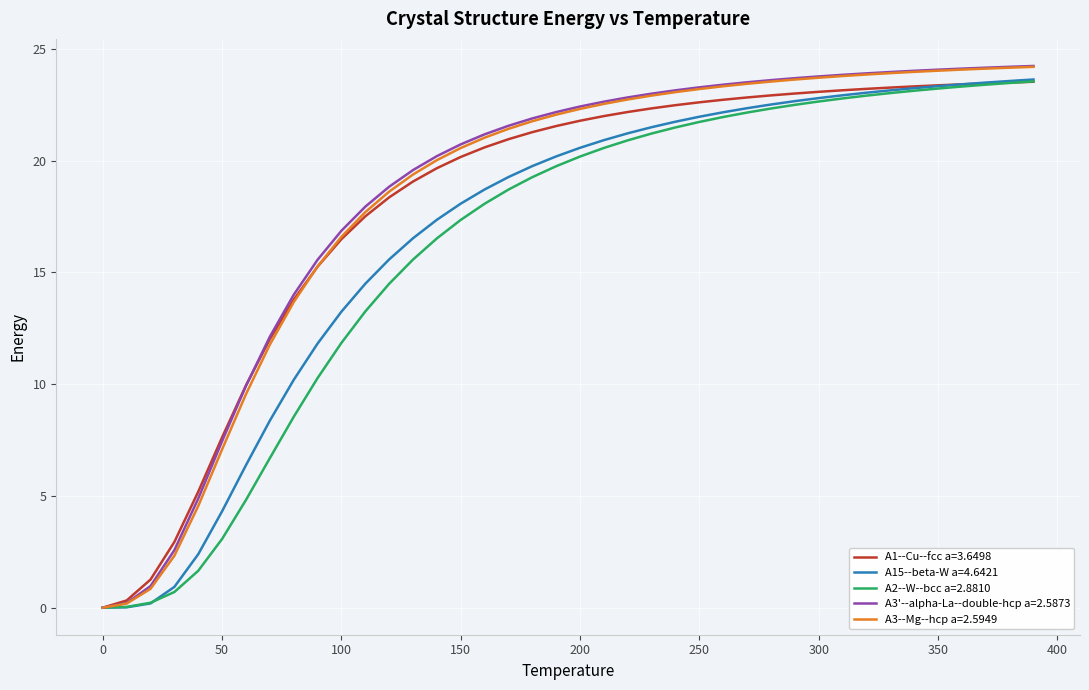

What is the highest value of the A1--Cu--fcc a=3.6498 series?

23.5